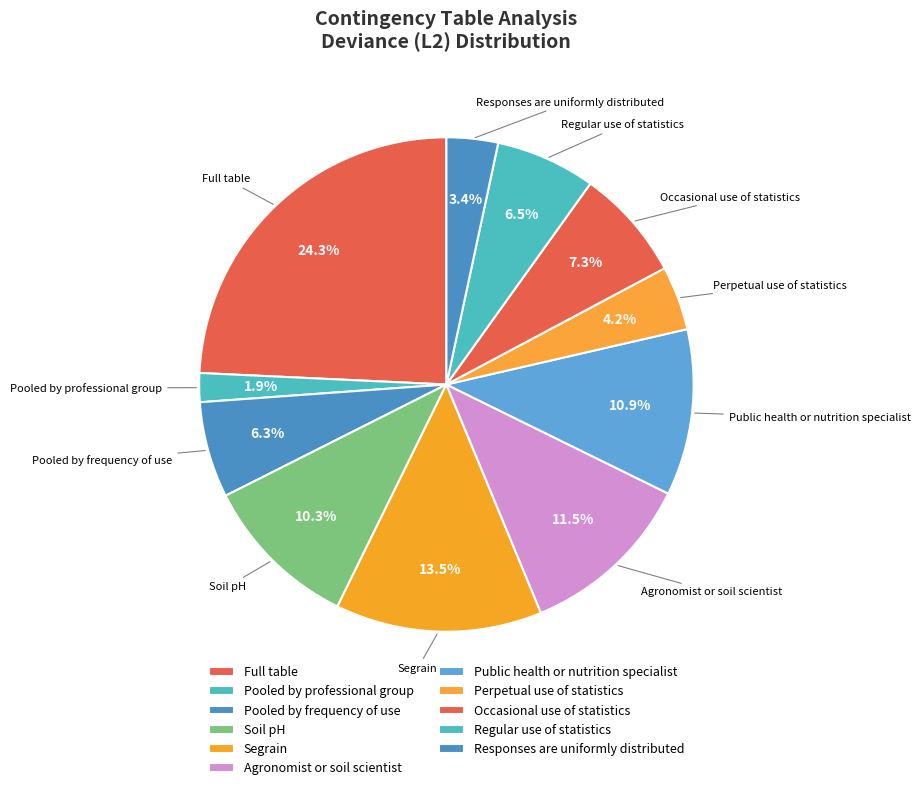

How many segments does this pie chart have?

11